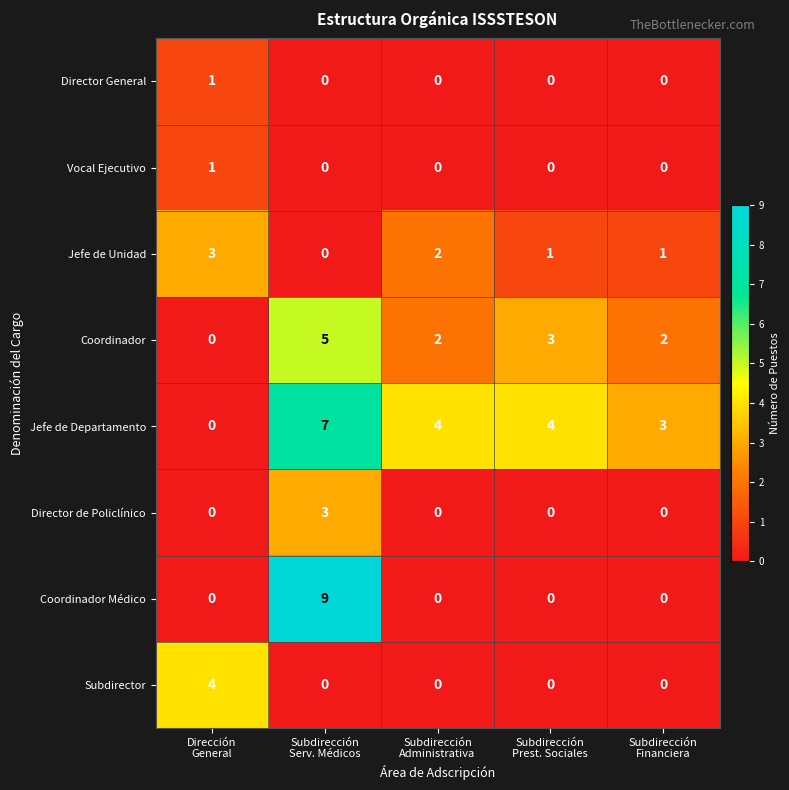

How many categories are shown in the chart?

5